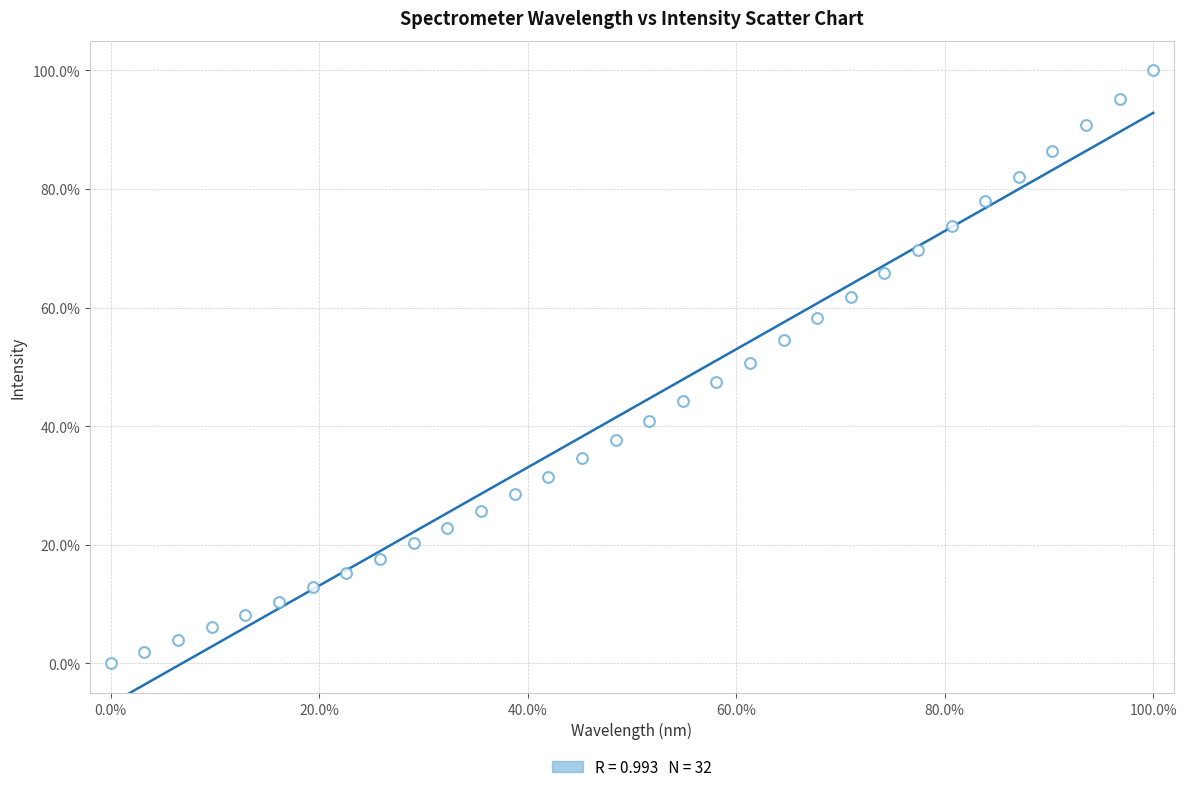

What is the range of Y values (max minus min)?

100.0